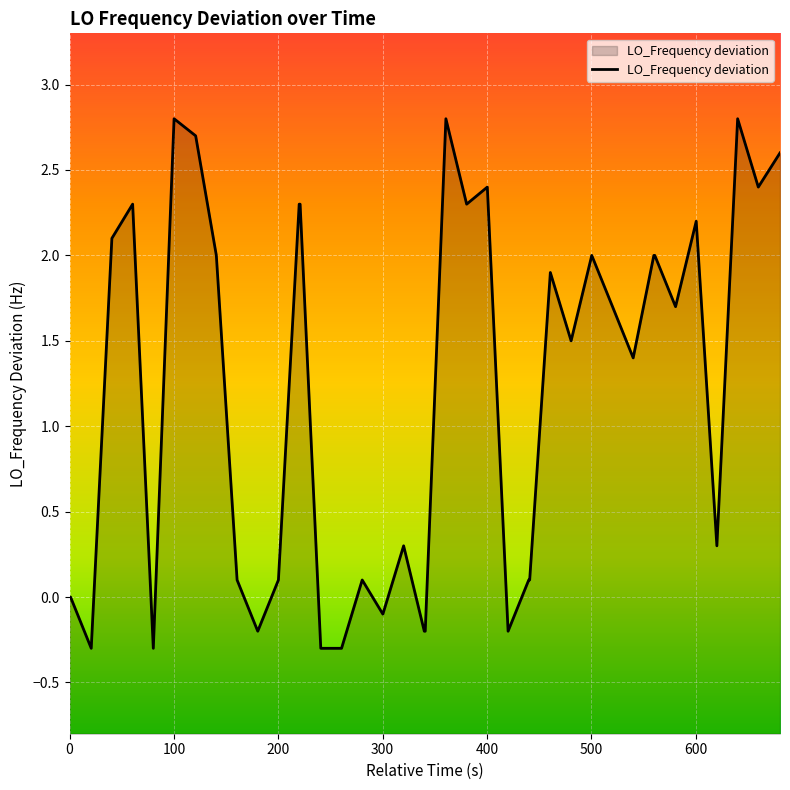

Does the chart display data point markers on the line(s)?

No